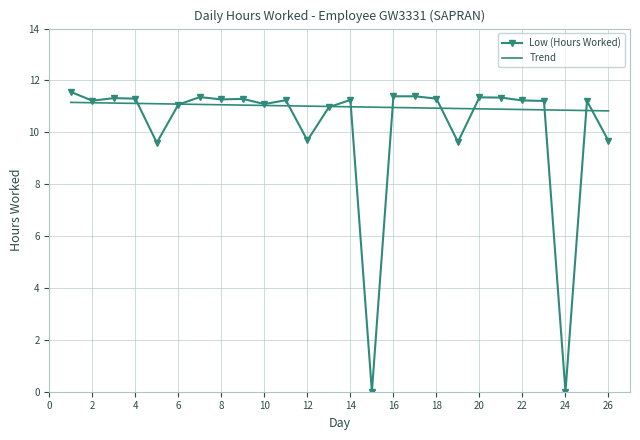

List the series in order of their peak value, lowest first.

Trend, Low (Hours Worked)